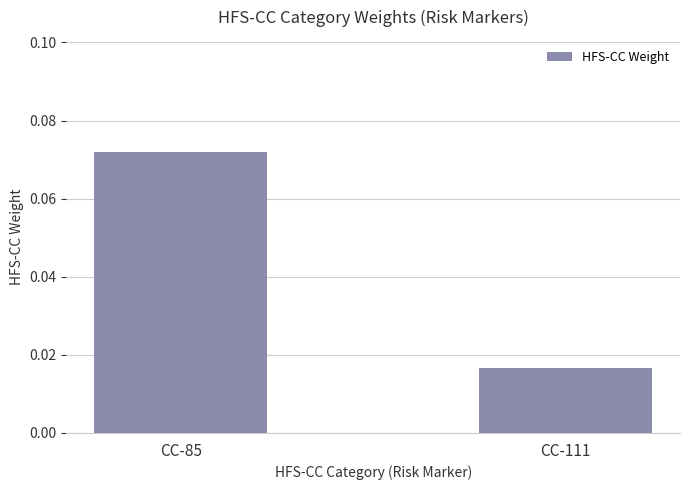

How many bars are there in total?

2